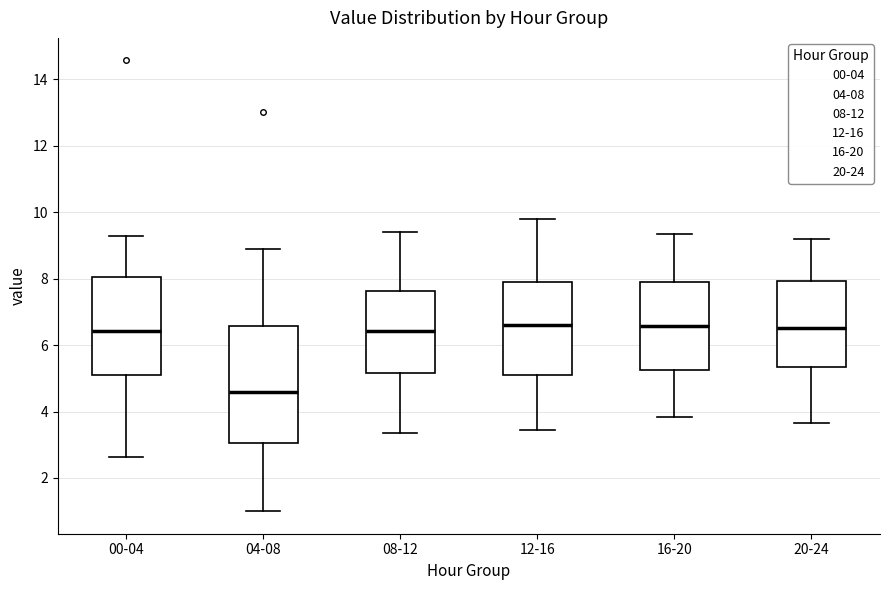

Where is the lower edge of the box for 00-04 on the y-axis? The values are not printed on the chart, so give them approximately, as read against the axis.

5.2